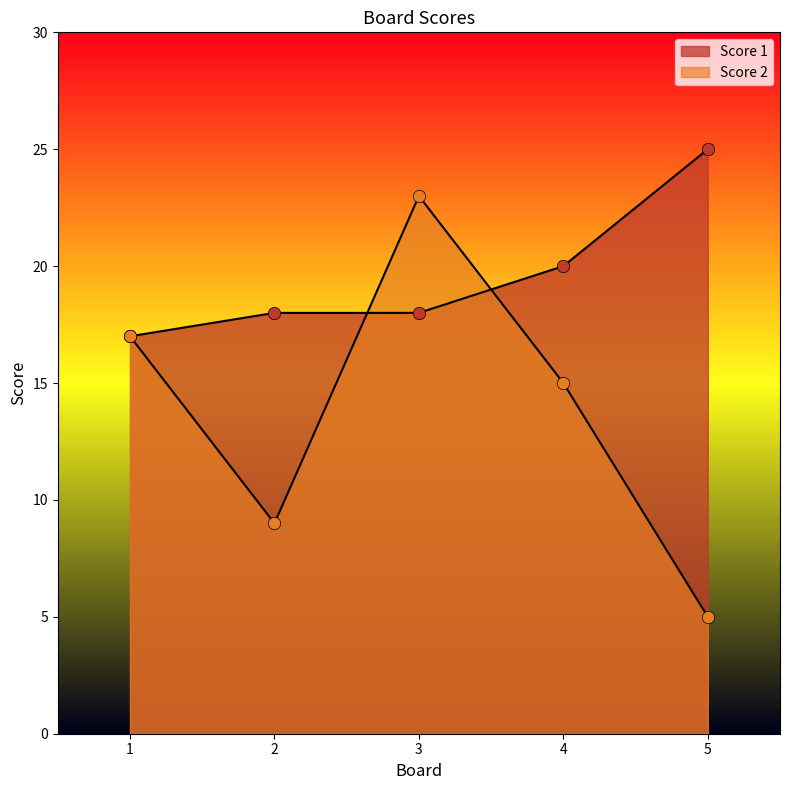

What are all the series names shown in the legend?

Score 1, Score 2